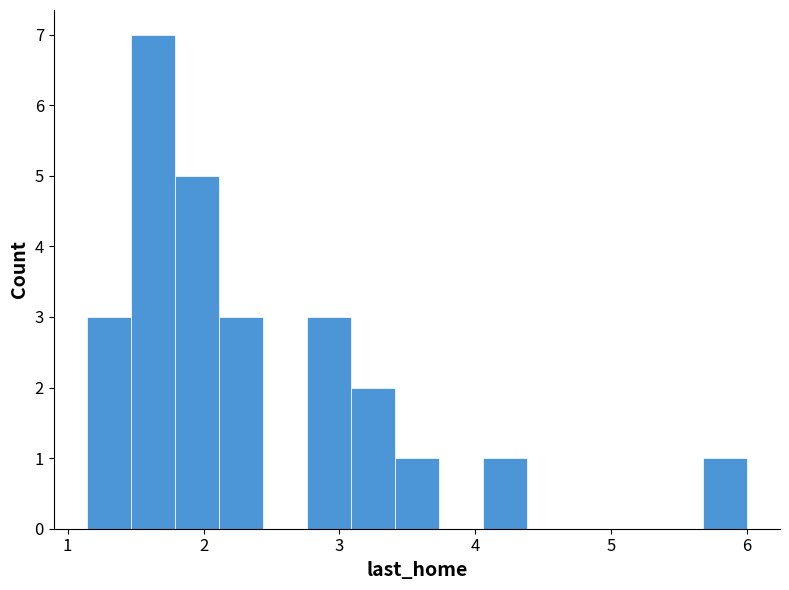

Around what value on the x-axis is the tallest bar? Give the approximate position of its centre, as read against the axis.

1.6